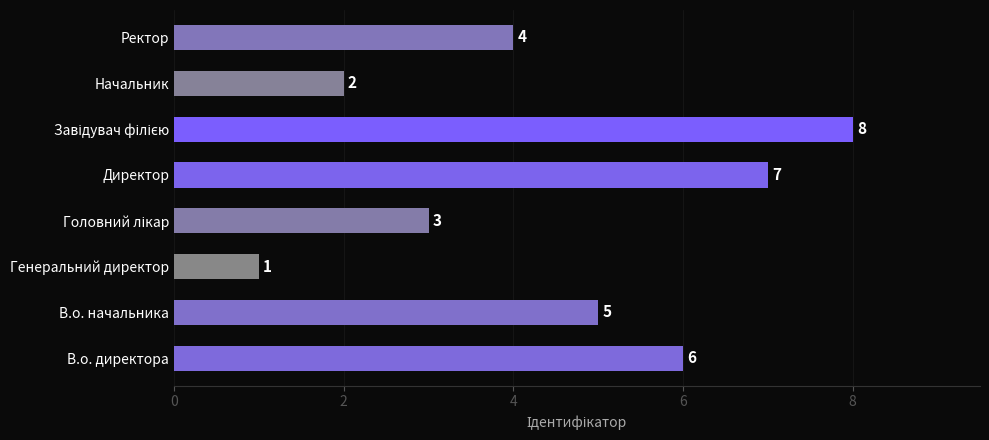

Where is the data nearest to the value 4?

Ректор